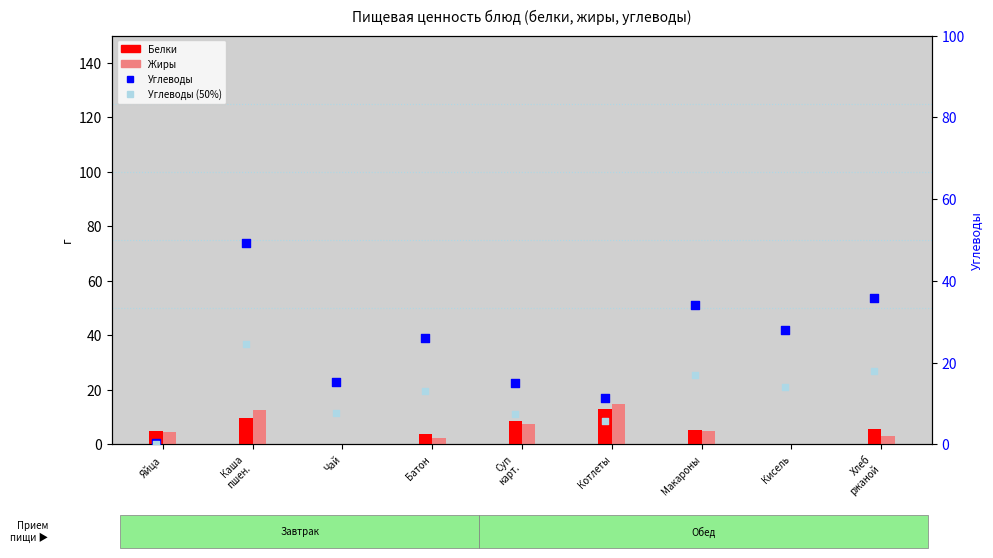

Is the value of Углеводы at Суп
карт. greater than the value of Жиры at Хлеб
ржаной?

Yes